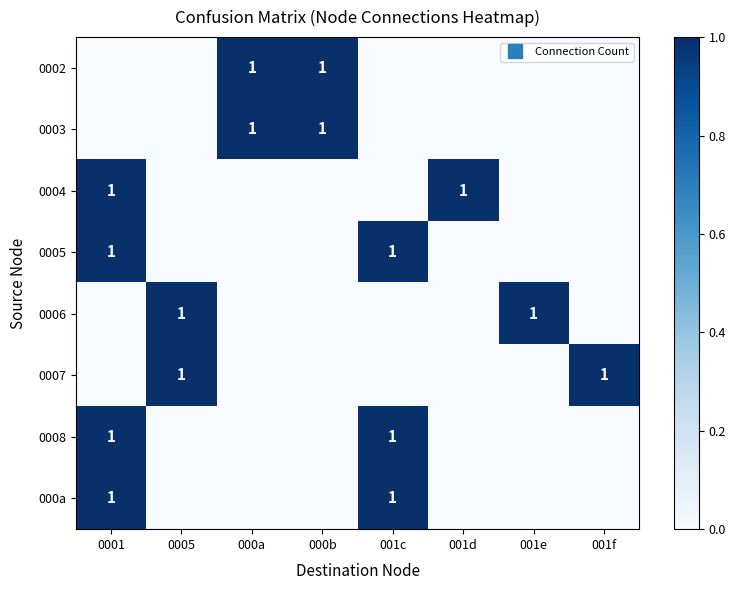

Is the value of 0003 at 001e greater than the value of 0002 at 000a?

No